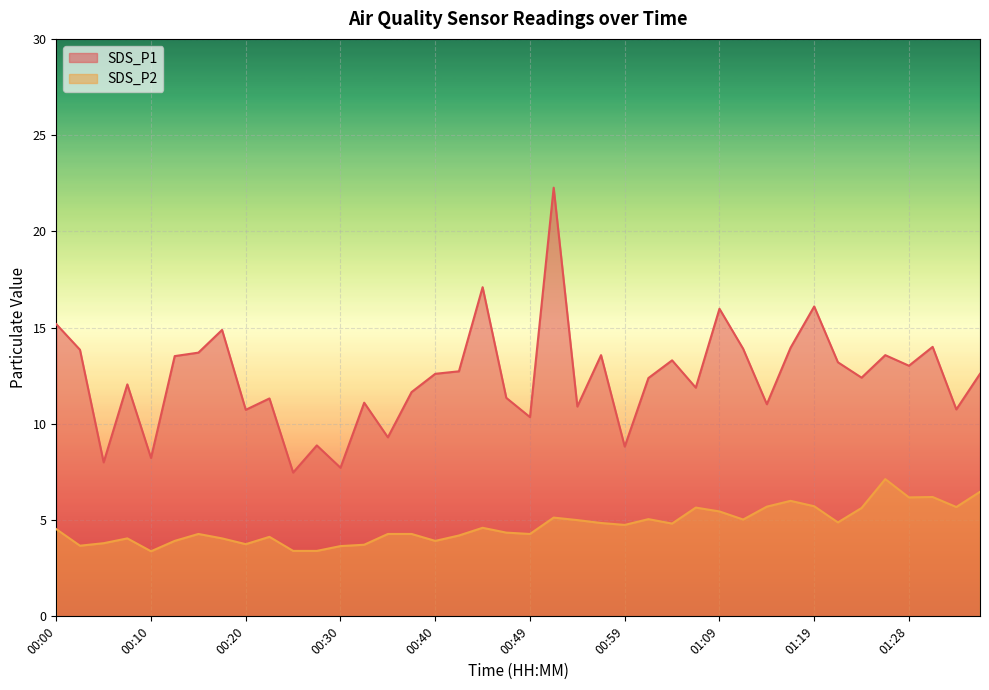

Which series has the widest spread of values?

SDS_P1